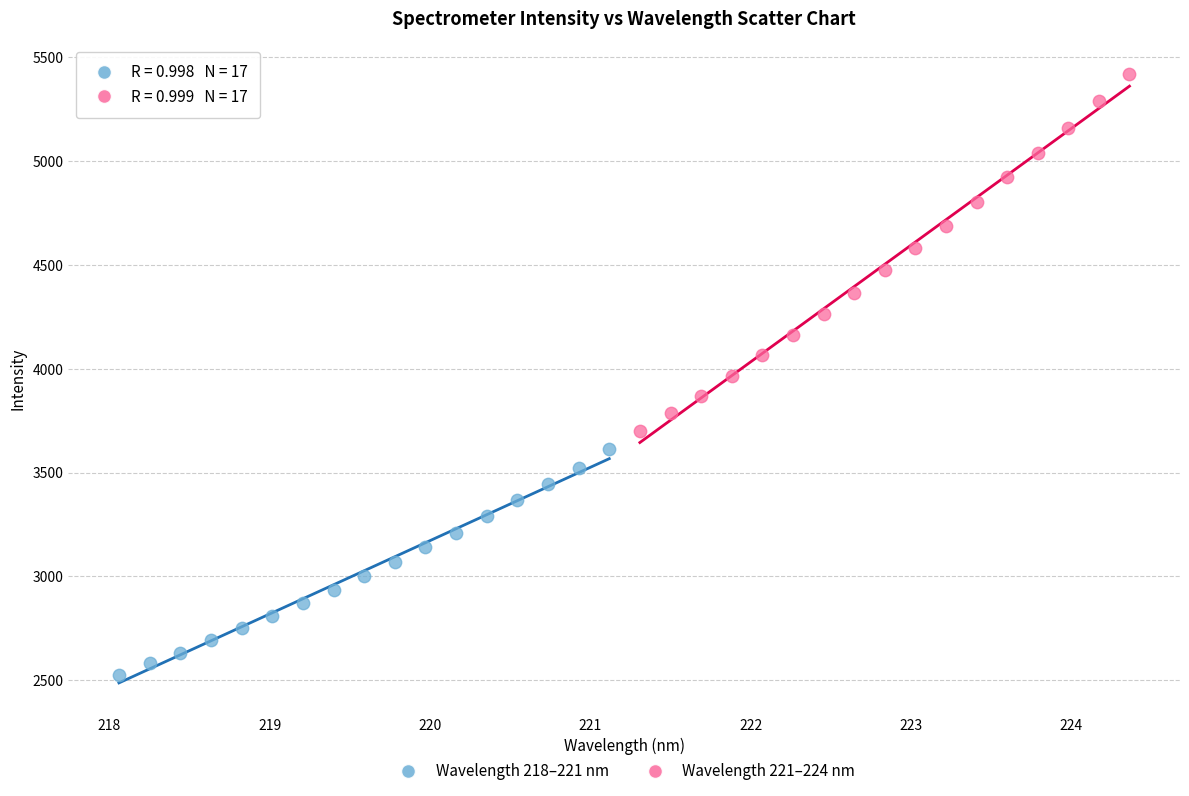

What are all the series names shown in the legend?

Wavelength 218–221 nm, Wavelength 221–224 nm